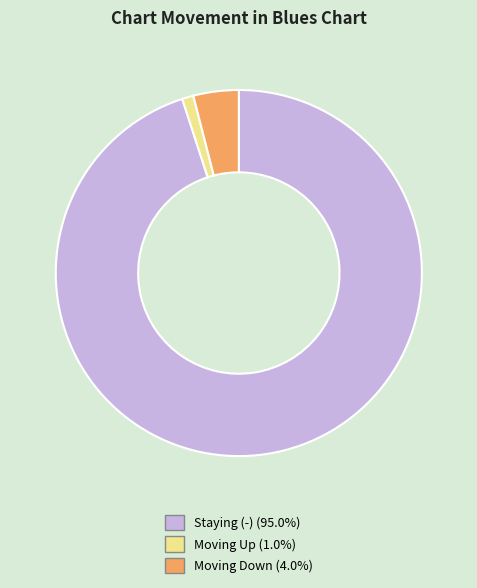

Is there a majority slice in this chart?

Yes